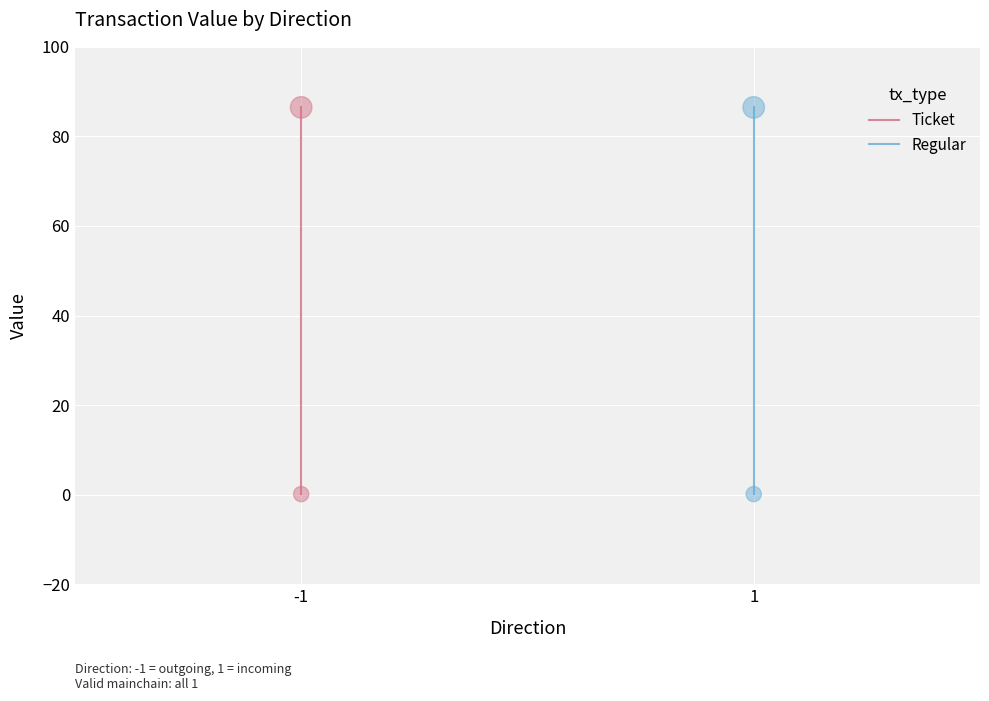

At which category is the sum across all series the highest?

1